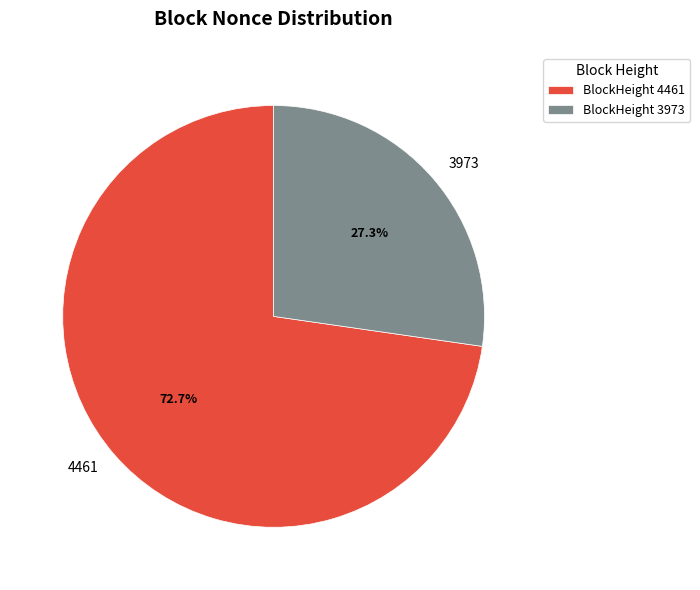

Which category accounts for the majority?

BlockHeight 4461